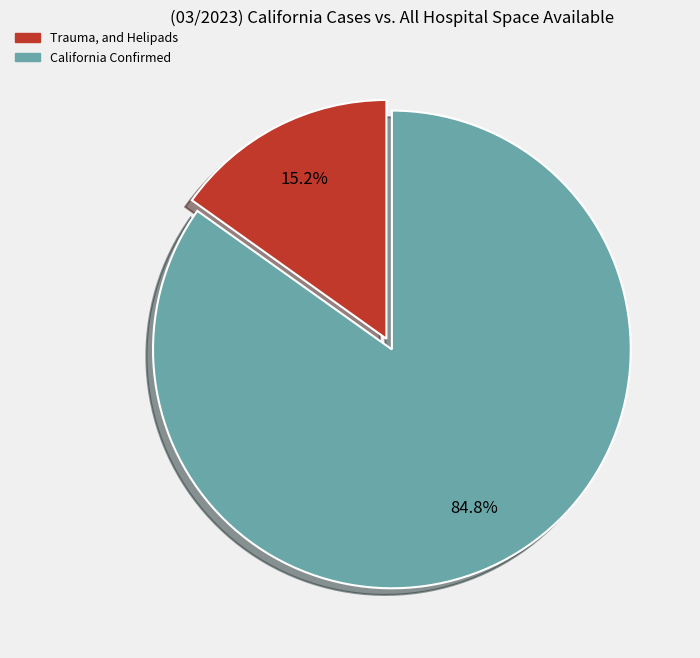

Is there a majority slice in this chart?

Yes